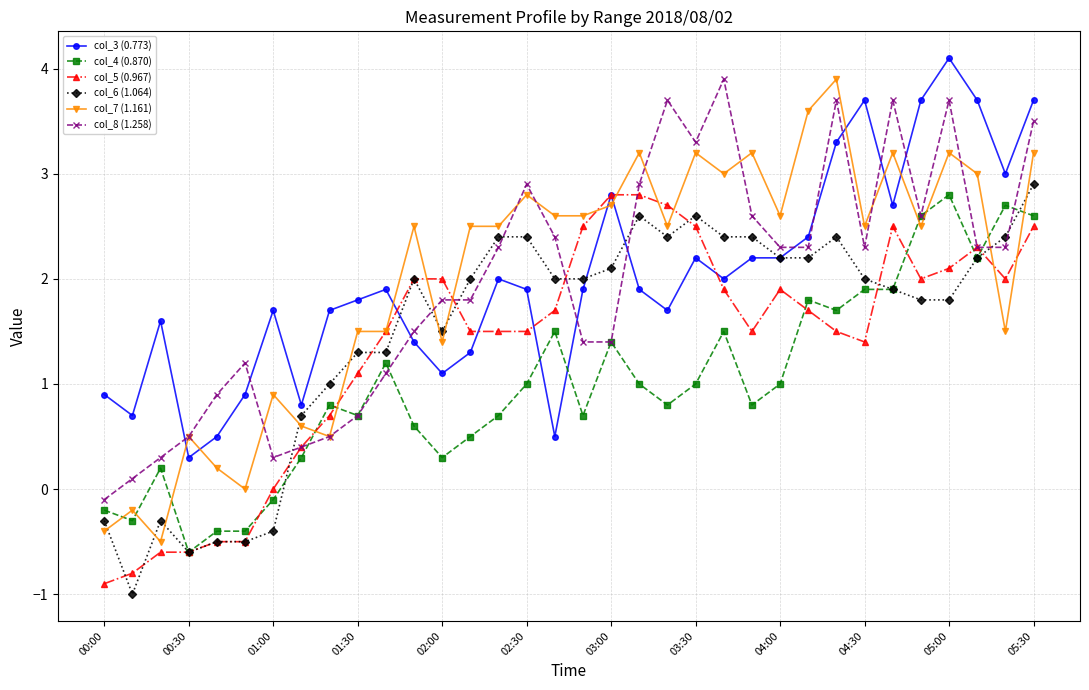

Does the chart display data point markers on the line(s)?

Yes